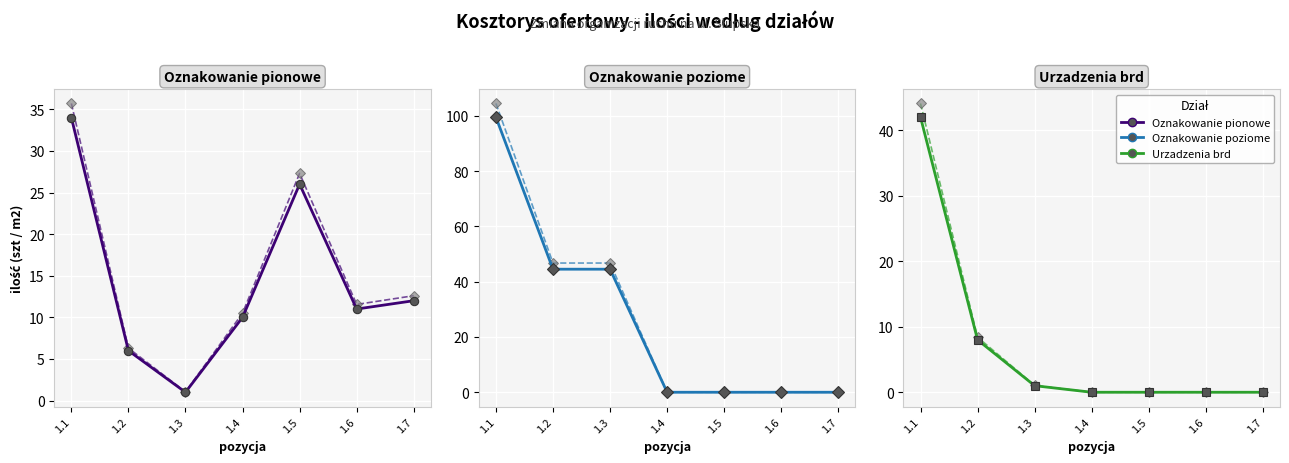

Reading right to left, transcribe all the data shown in this chart.

Oznakowanie pionowe: 12.0	11.0	26.0	10.0	1.0	6.0	34.0
Oznakowanie pionowe (high): 12.6	11.6	27.3	10.5	1.1	6.3	35.7
Oznakowanie poziome: 0.0	0.0	0.0	0.0	44.5	44.5	99.5
Oznakowanie poziome (high): 0.0	0.0	0.0	0.0	46.7	46.7	104.4
Urzadzenia brd: 0.0	0.0	0.0	0.0	1.0	8.0	42.0
Urzadzenia brd (high): 0.0	0.0	0.0	0.0	1.1	8.4	44.1